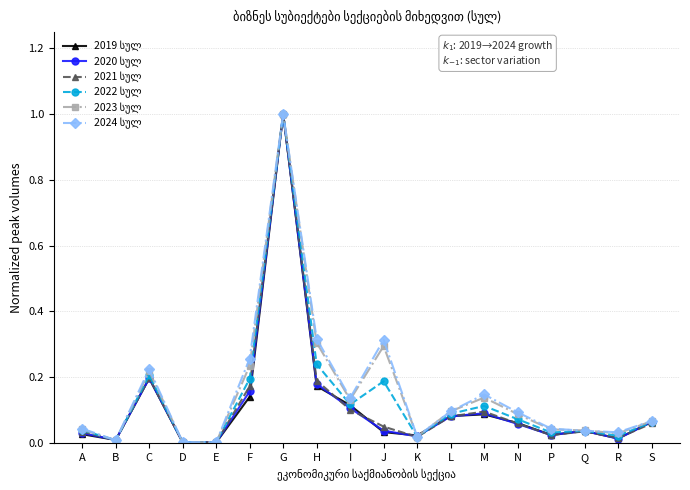

What is the total value across all series at C?

1.2